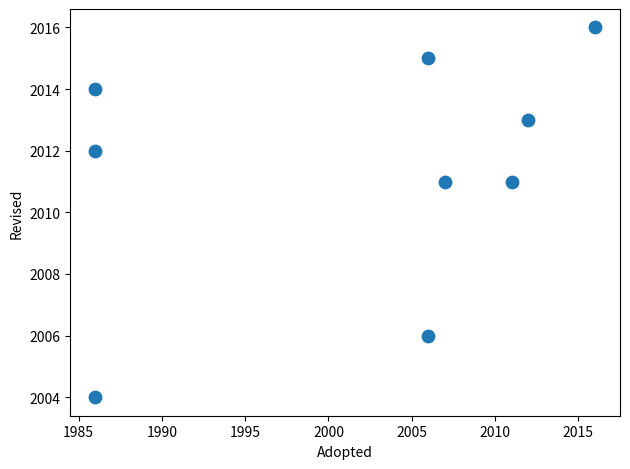

What is the average X value?

2002